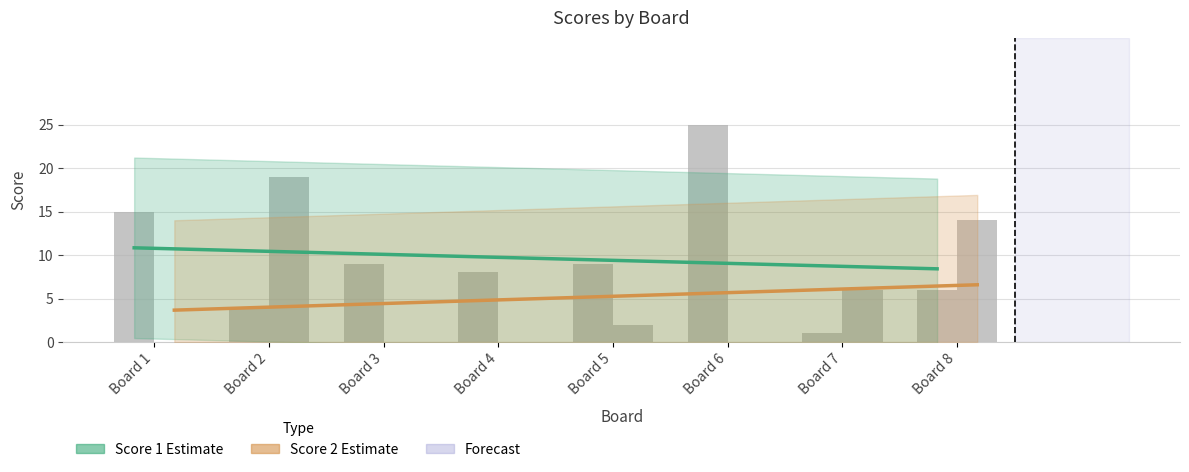

Reading left to right, extract all data points from this chart.

Score 1 Estimate: Board 1=10.8	Board 2=10.5	Board 3=10.1	Board 4=9.8	Board 5=9.5	Board 6=9.1	Board 7=8.8	Board 8=8.4
Score 2 Estimate: Board 1=3.7	Board 2=4.1	Board 3=4.5	Board 4=4.9	Board 5=5.3	Board 6=5.7	Board 7=6.2	Board 8=6.6
Score 1: Board 1=15.0	Board 2=4.0	Board 3=9.0	Board 4=8.0	Board 5=9.0	Board 6=25.0	Board 7=1.0	Board 8=6.0
Score 2: Board 1=0.0	Board 2=19.0	Board 3=0.0	Board 4=0.0	Board 5=2.0	Board 6=0.0	Board 7=6.0	Board 8=14.0